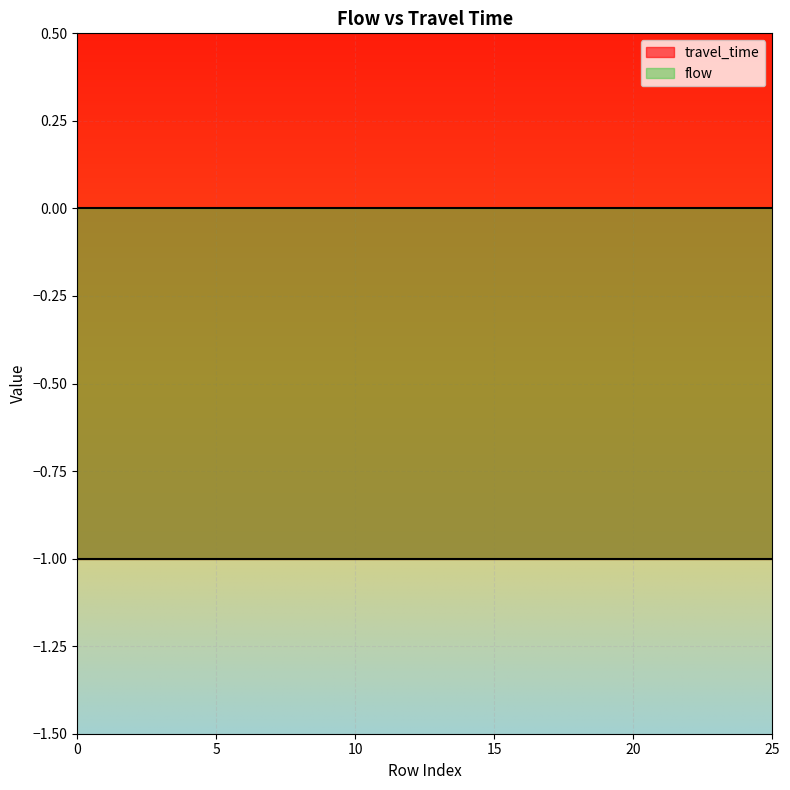

Reading left to right, extract all data points from this chart.

travel_time: 0=-1	1=-1	2=-1	3=-1	4=-1	5=-1	6=-1	7=-1	8=-1	9=-1	10=-1	11=-1	12=-1	13=-1	14=-1	15=-1	16=-1	17=-1	18=-1	19=-1	20=-1	21=-1	22=-1	23=-1	24=-1	25=-1
flow: 0=0	1=0	2=0	3=0	4=0	5=0	6=0	7=0	8=0	9=0	10=0	11=0	12=0	13=0	14=0	15=0	16=0	17=0	18=0	19=0	20=0	21=0	22=0	23=0	24=0	25=0